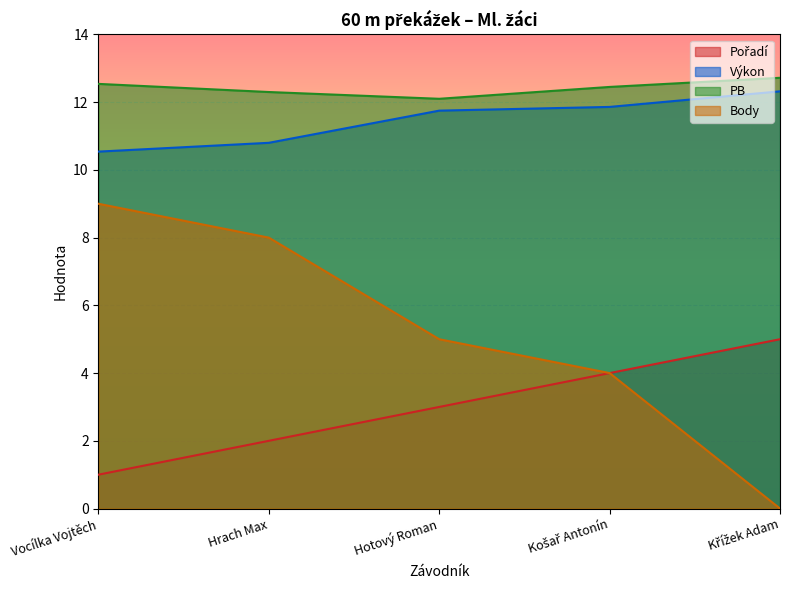

The Výkon series shows 11.9 at Košař Antonín. True or false?

True